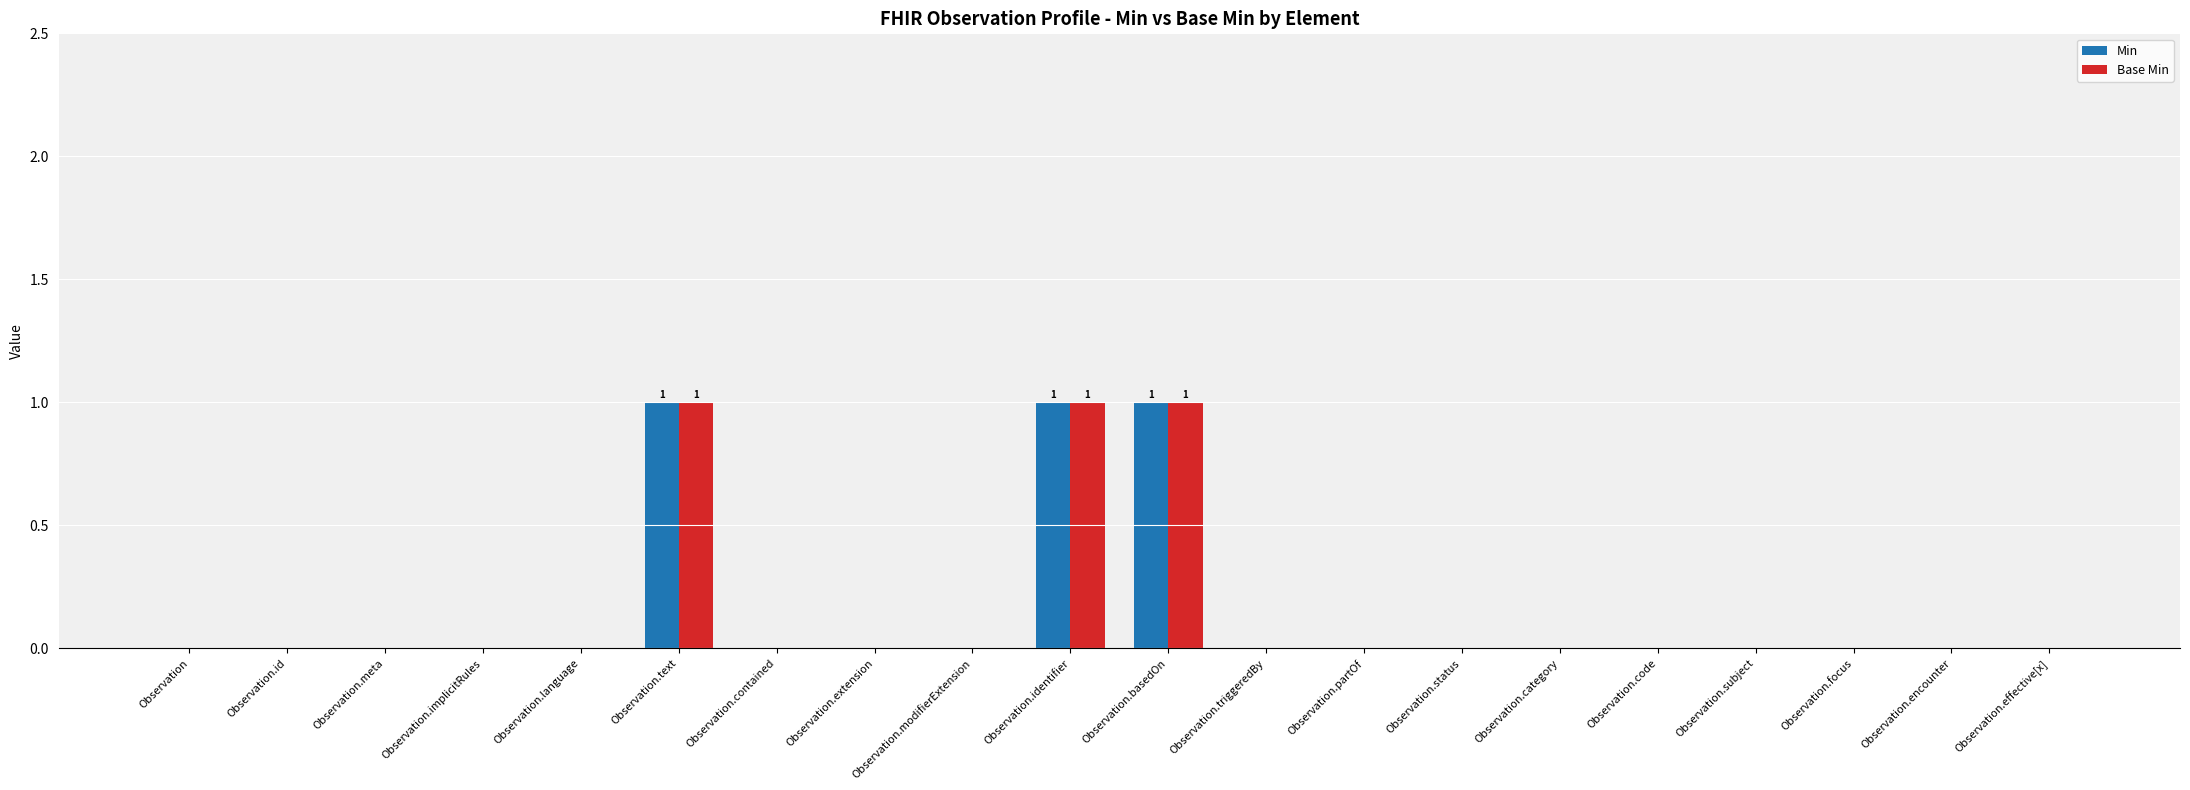

What is the sum of all Base Min values?

3